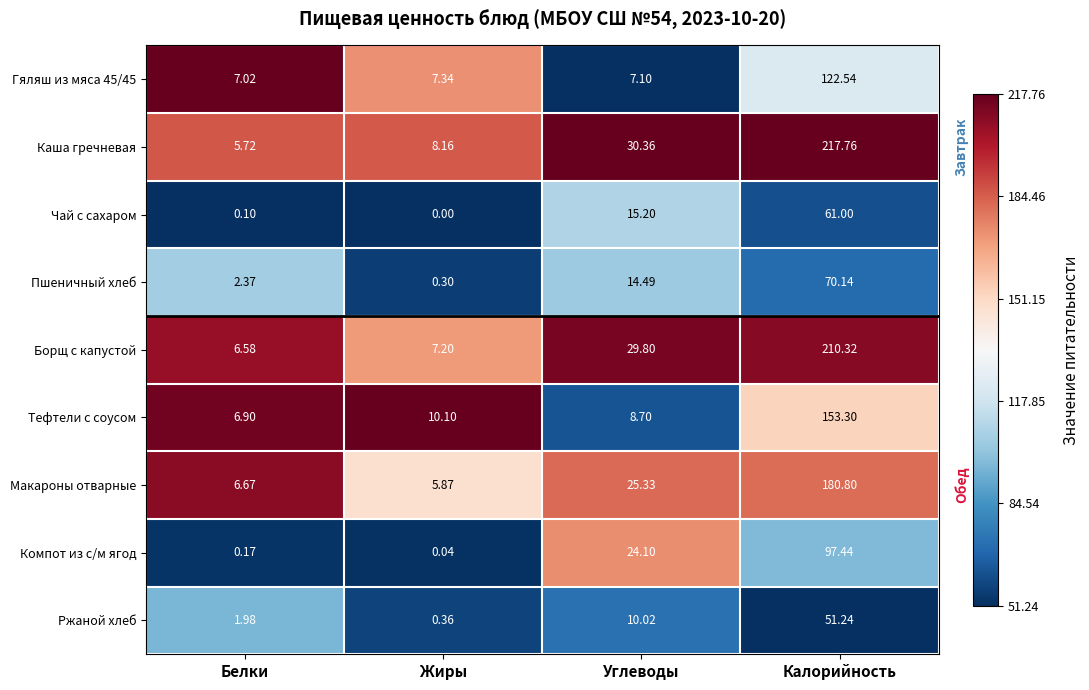

What is the spread (max minus min) of values at Белки?

6.9